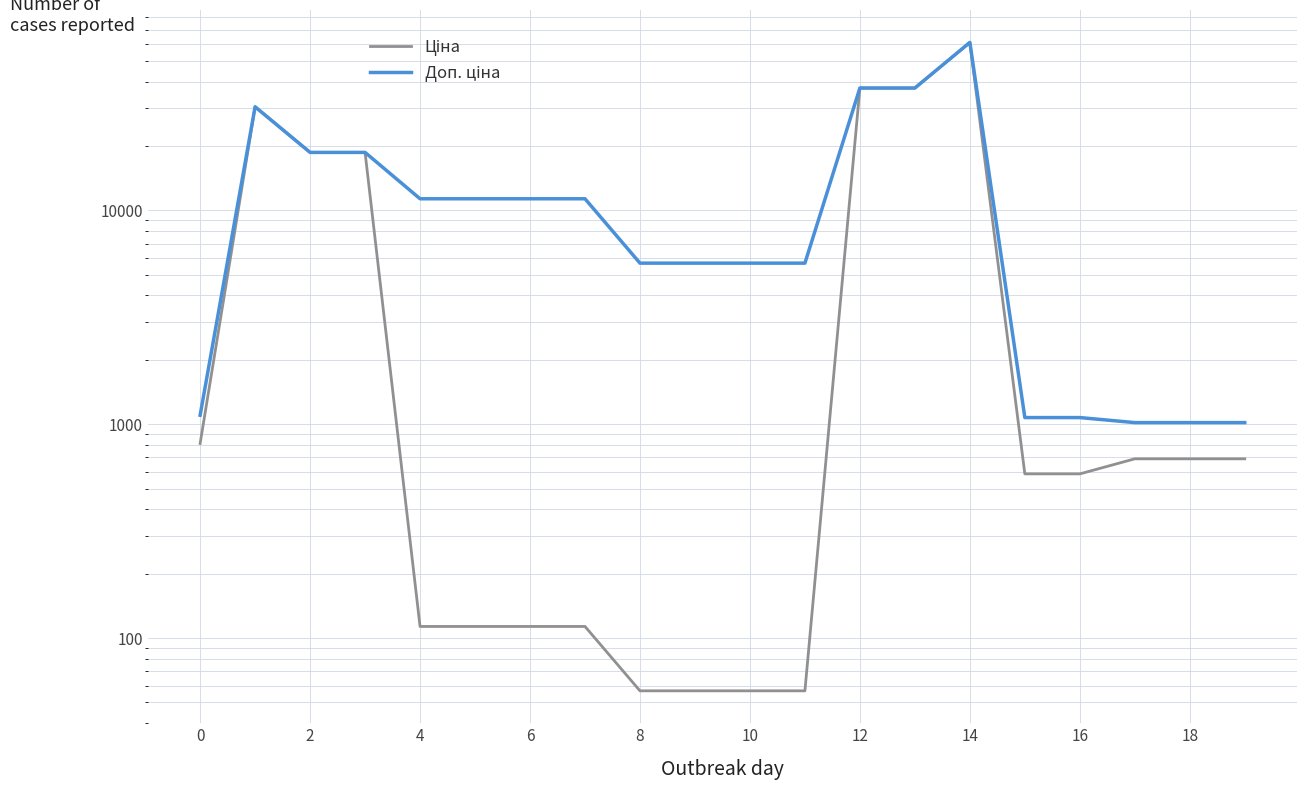

How many values in the Доп. ціна series are below 11334?

10